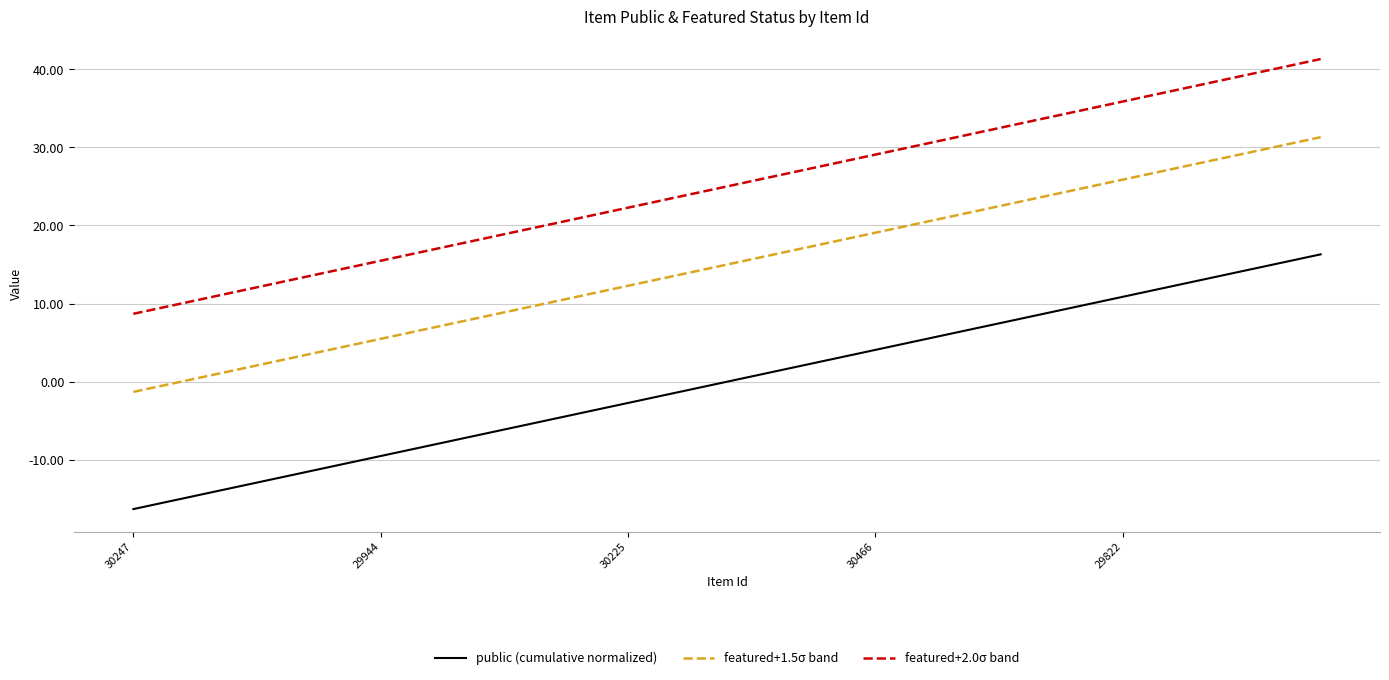

How many lines are shown in the chart?

3